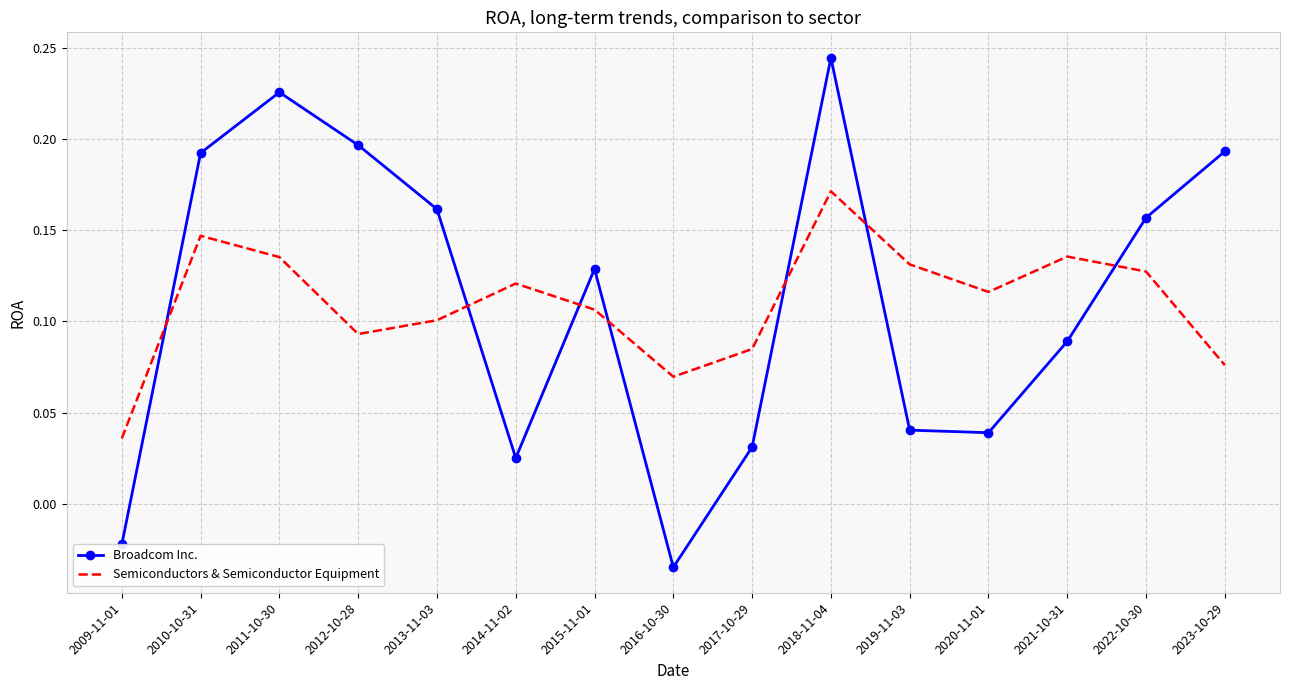

At how many categories does at least one series exceed 0?

15